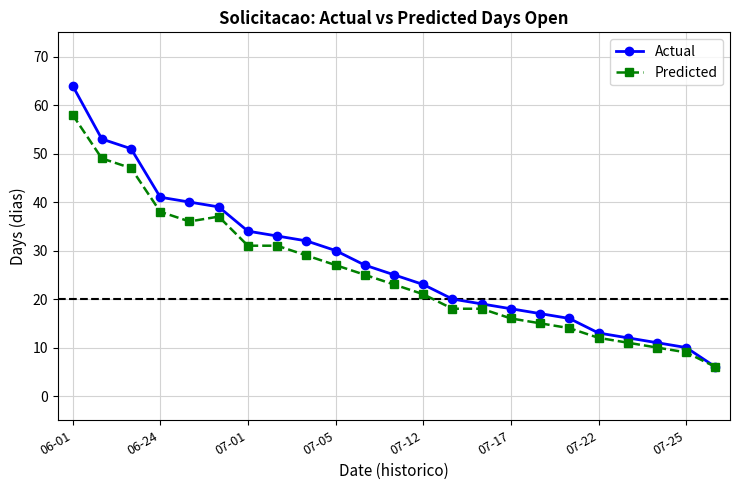

What is the difference between the maximum and second lowest values in the Predicted series?

49